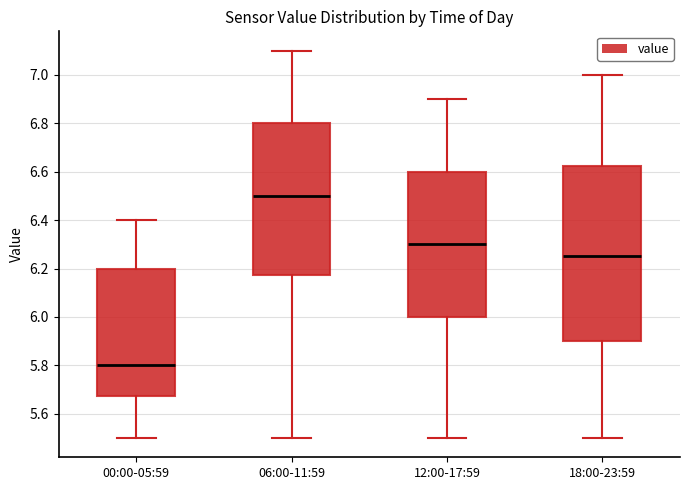

Which box has the lowest median line?

00:00-05:59